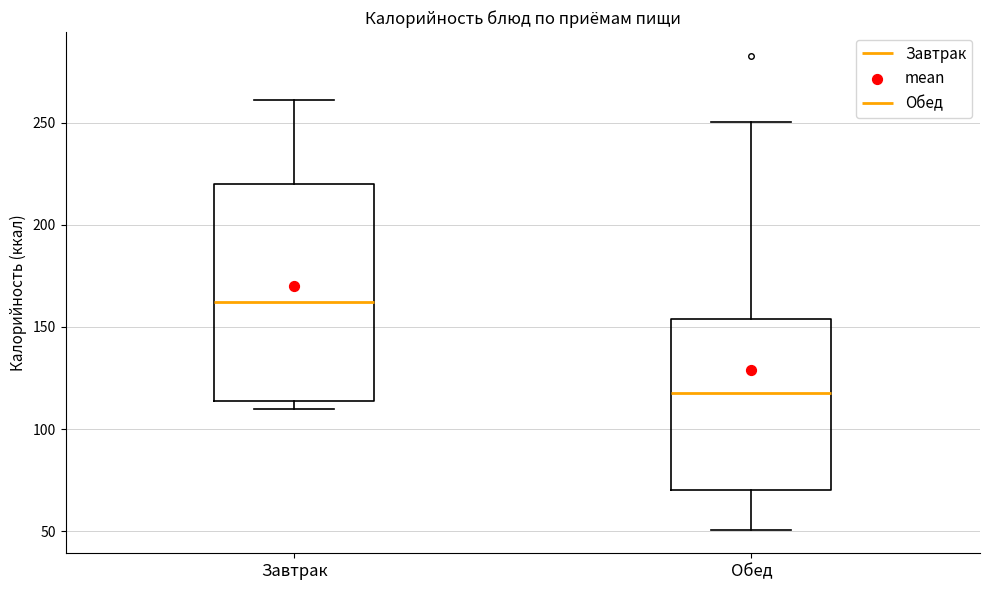

Which box's median line is the lowest?

Обед